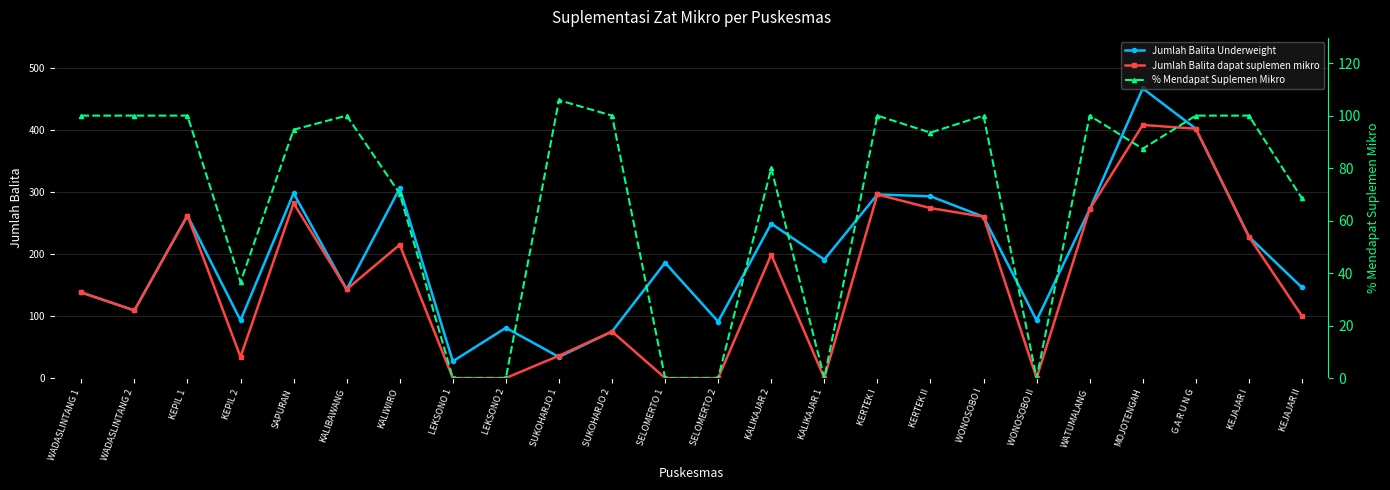

Where is Jumlah Balita Underweight nearest to the value 247?

KALIKAJAR 2